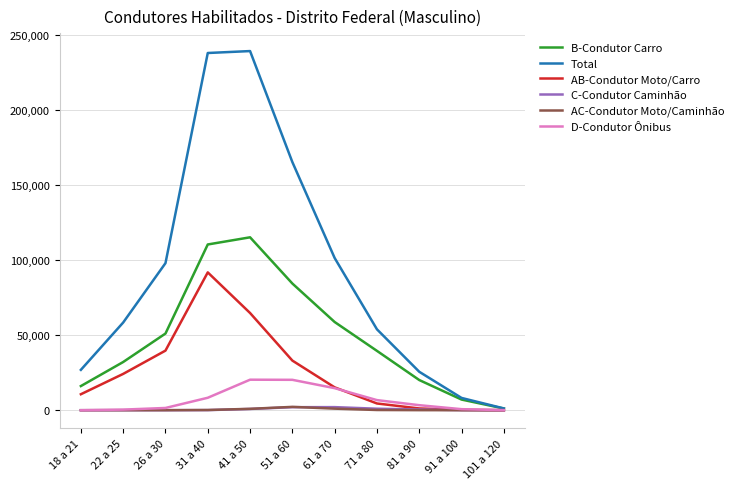

How many lines are shown in the chart?

6